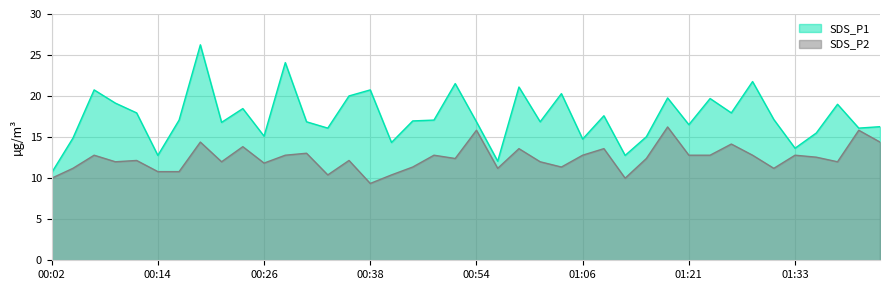

What position from the left is 00:24?

10